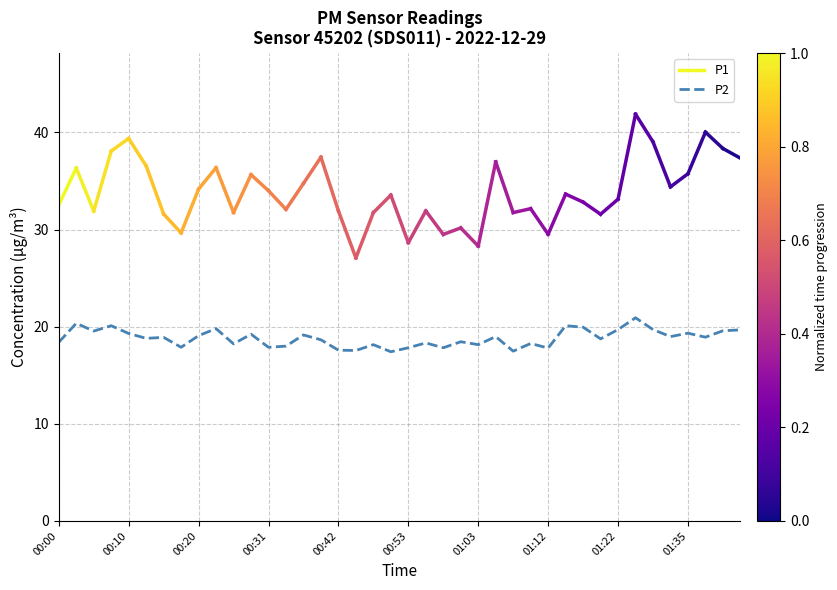

What is the difference between the maximum and minimum values?

3.5